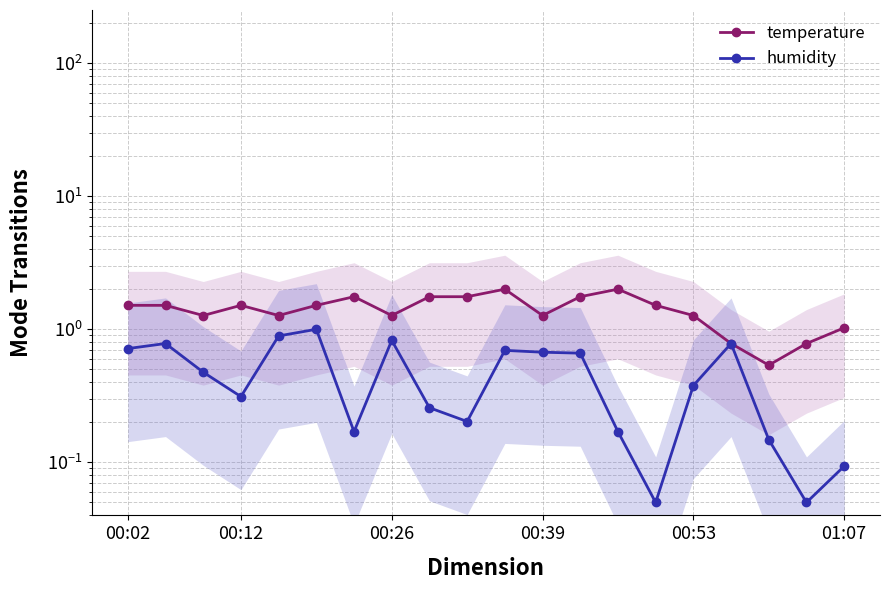

What is the spread (max minus min) of values at 00:53?

0.9